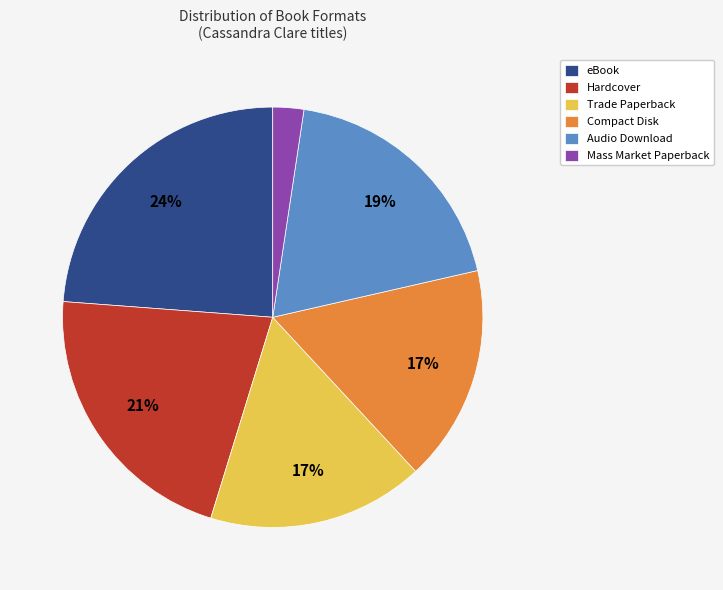

How many slices are in this pie chart?

6